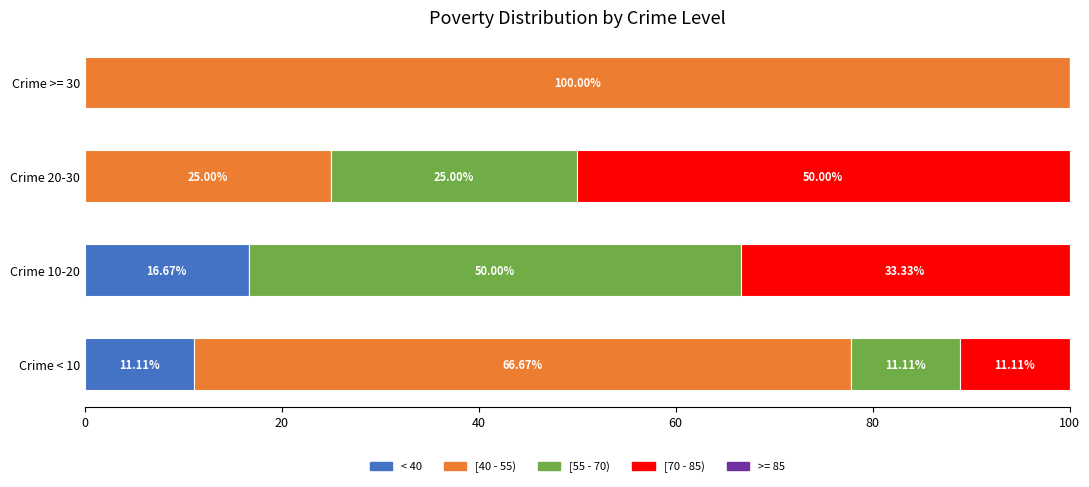

Count the number of categories in the chart.

4